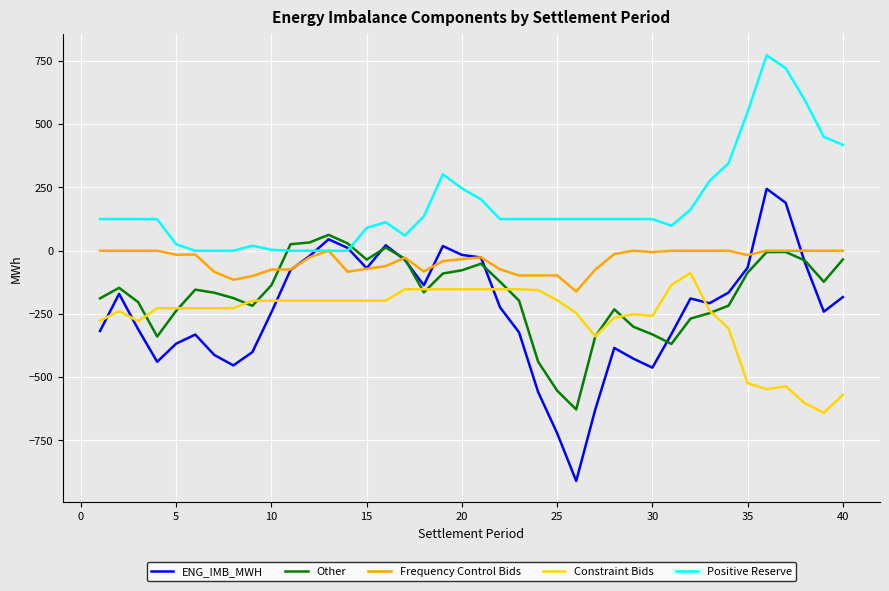

Which series has the largest total across all categories?

Positive Reserve